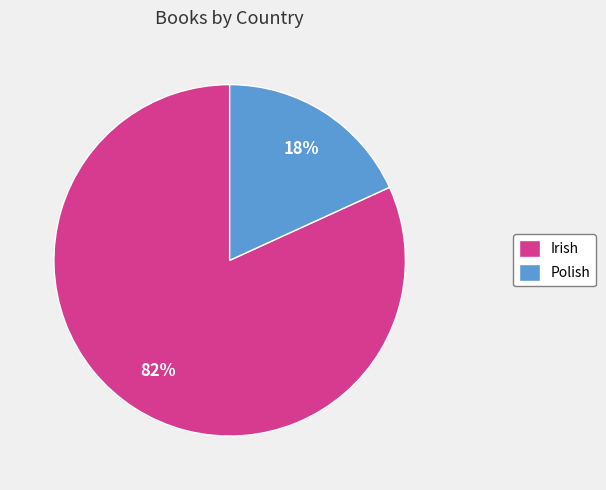

To the nearest percent, what portion does Irish represent?

82%